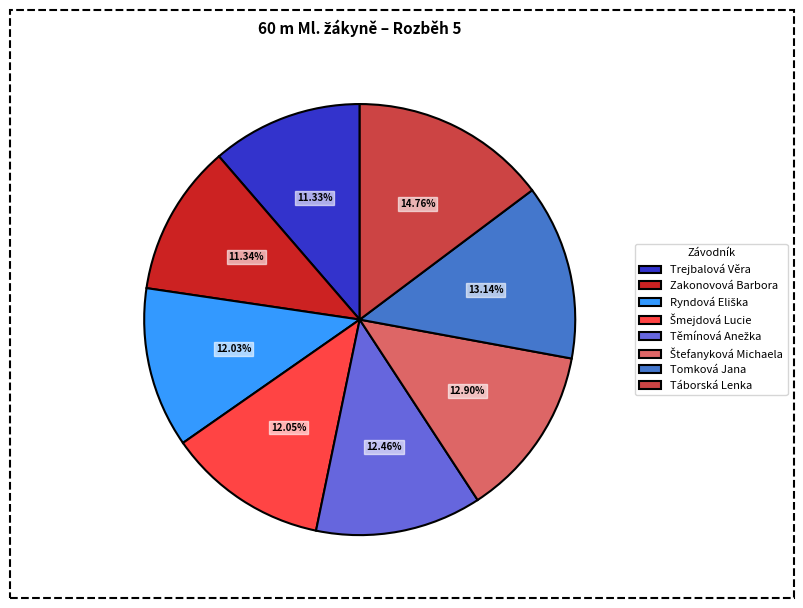

What is the largest slice in the pie chart?

Táborská Lenka